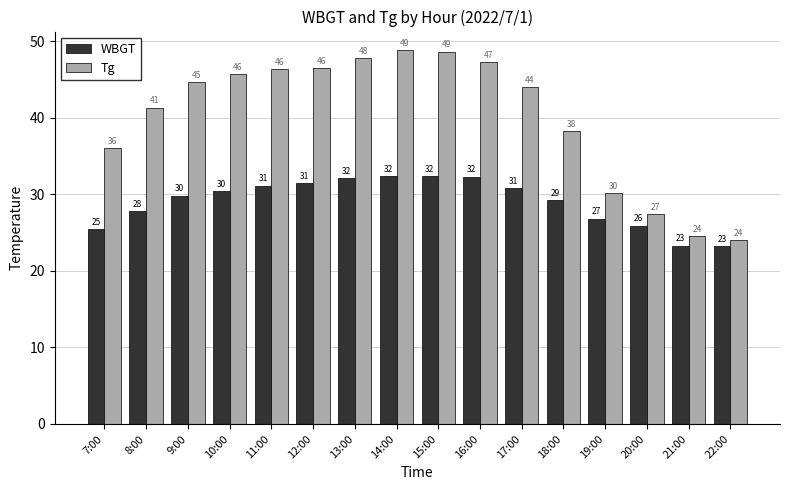

What is the difference between the Tg values at 22:00 and 12:00?

22.5